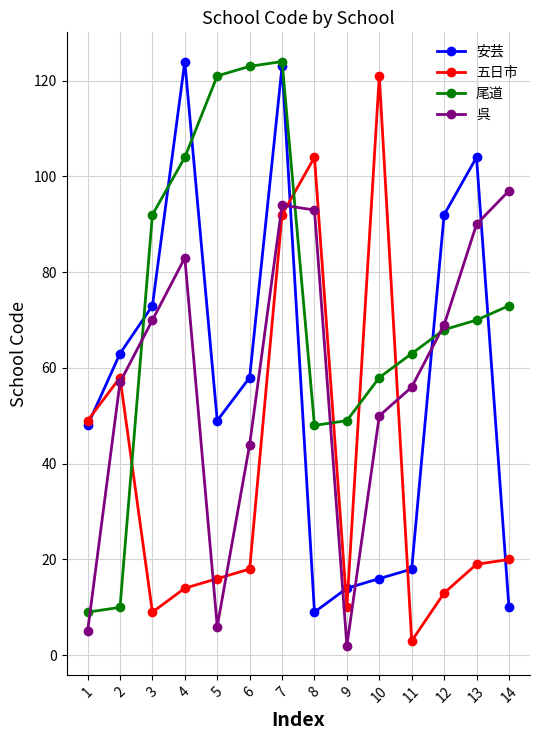

At which label does 呉 first exceed 69?

3